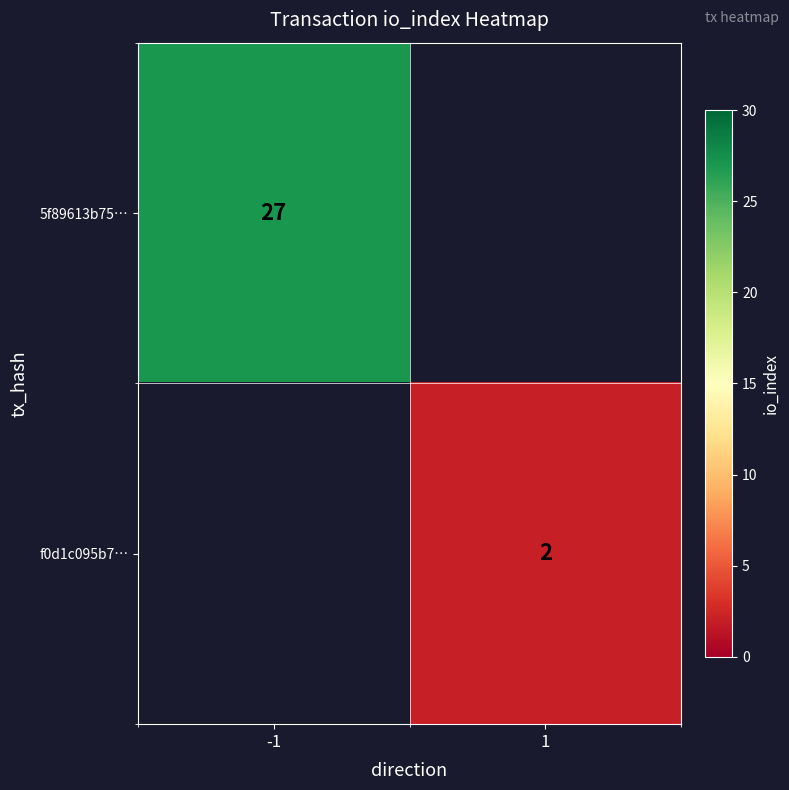

Is the value of 5f89613b75… at -1 greater than the value of f0d1c095b7… at 1?

Yes